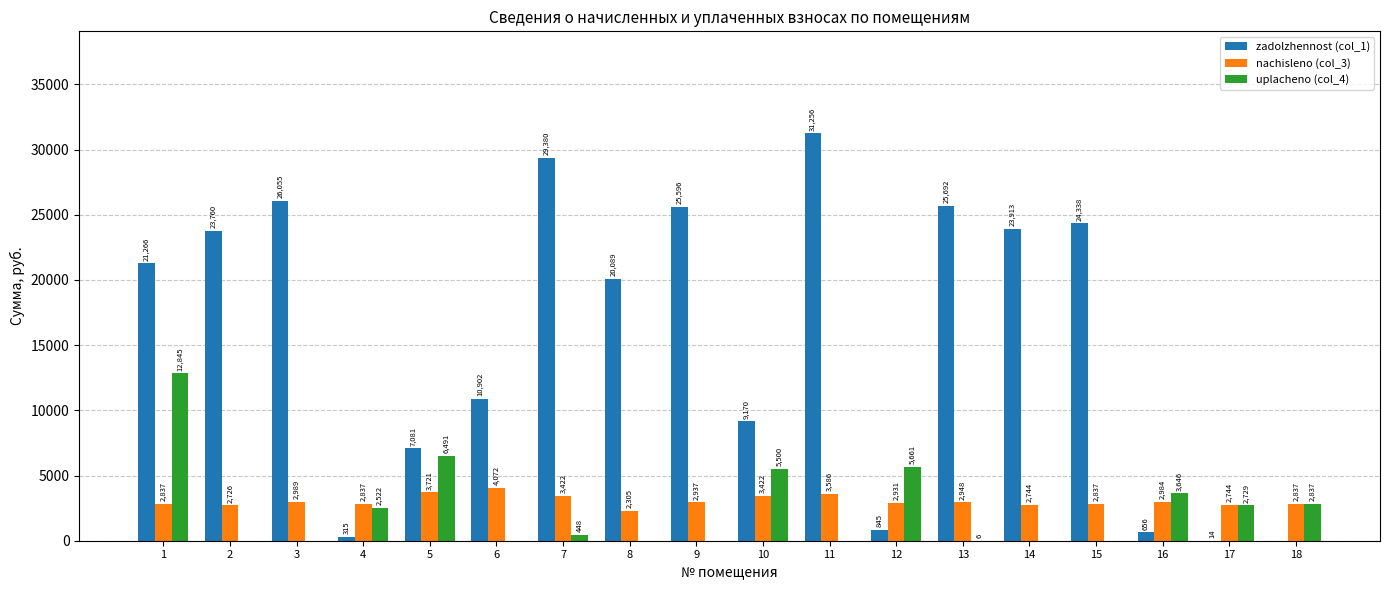

Which series has the largest total across all categories?

zadolzhennost (col_1)